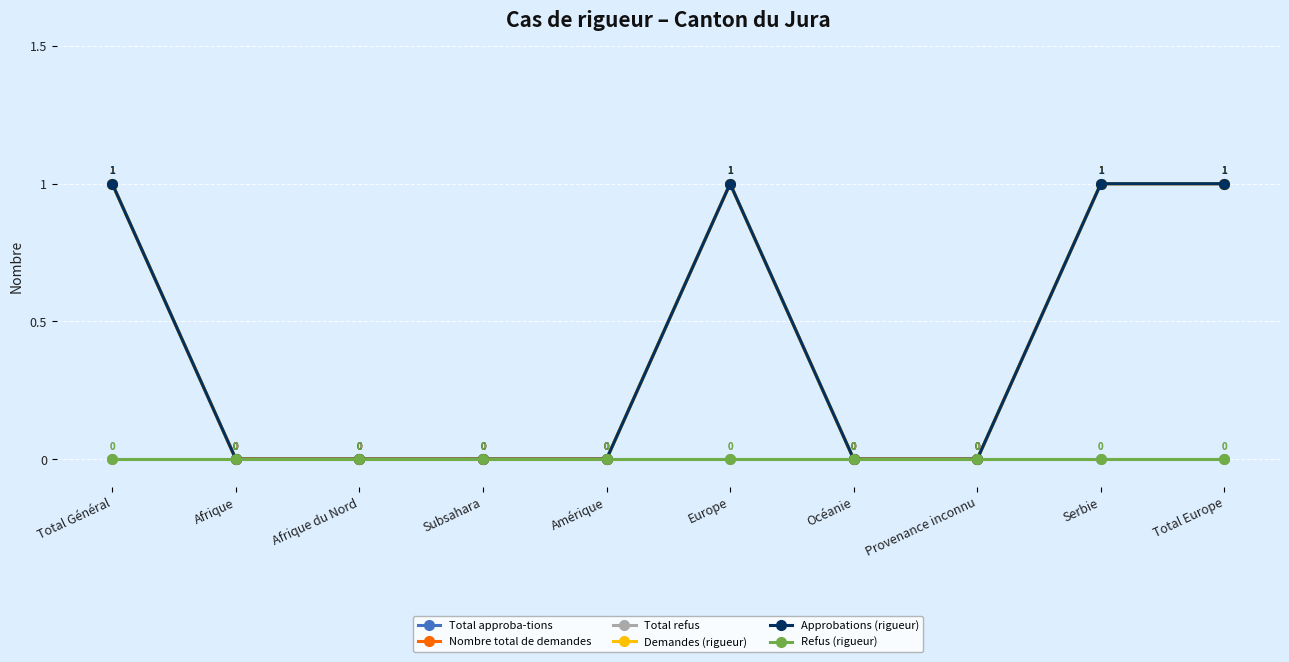

What is the total value across all series at Total Europe?

4